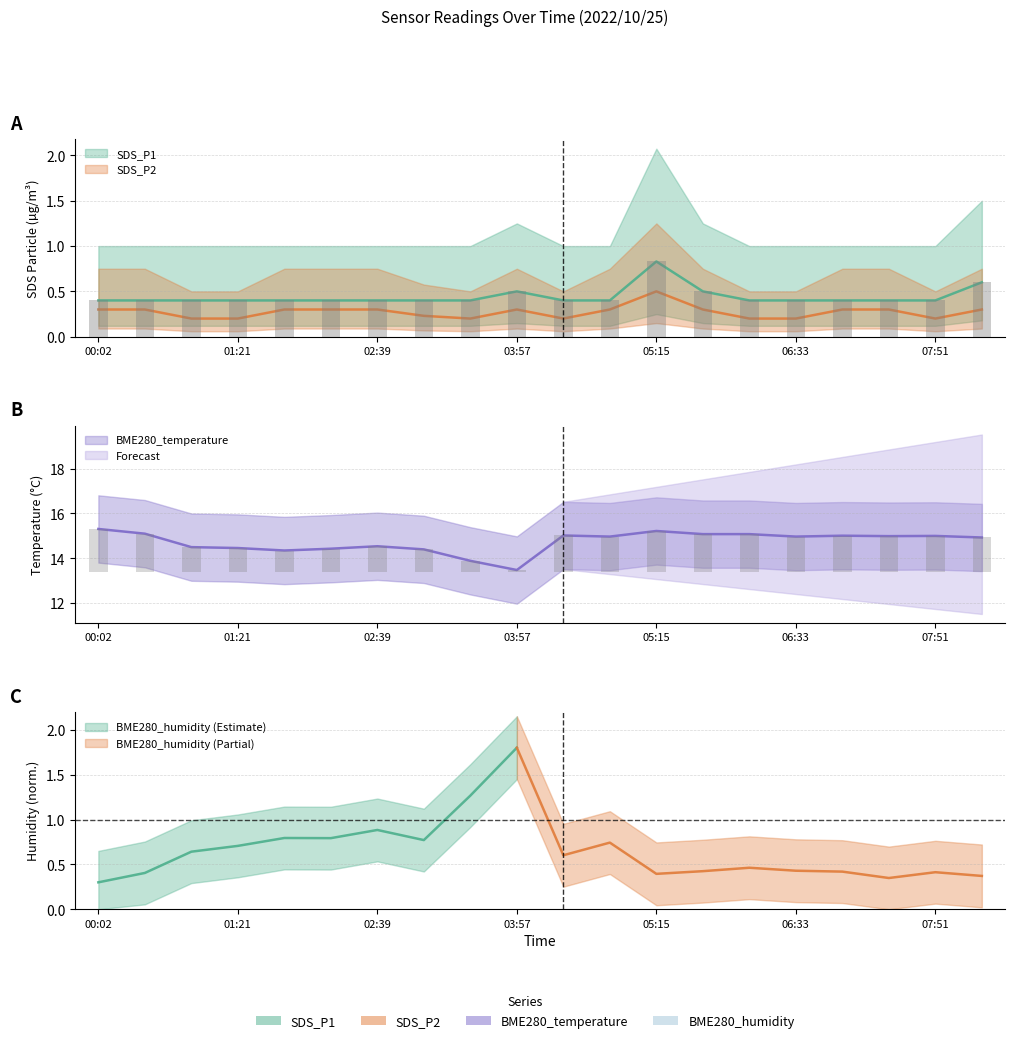

What is the maximum value for SDS_P1?

0.8